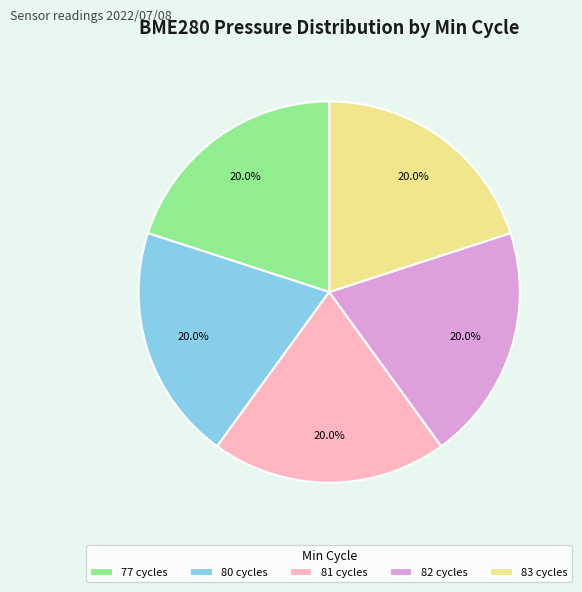

What is the ratio of the value at 83 cycles to the value at 82 cycles?

1.0